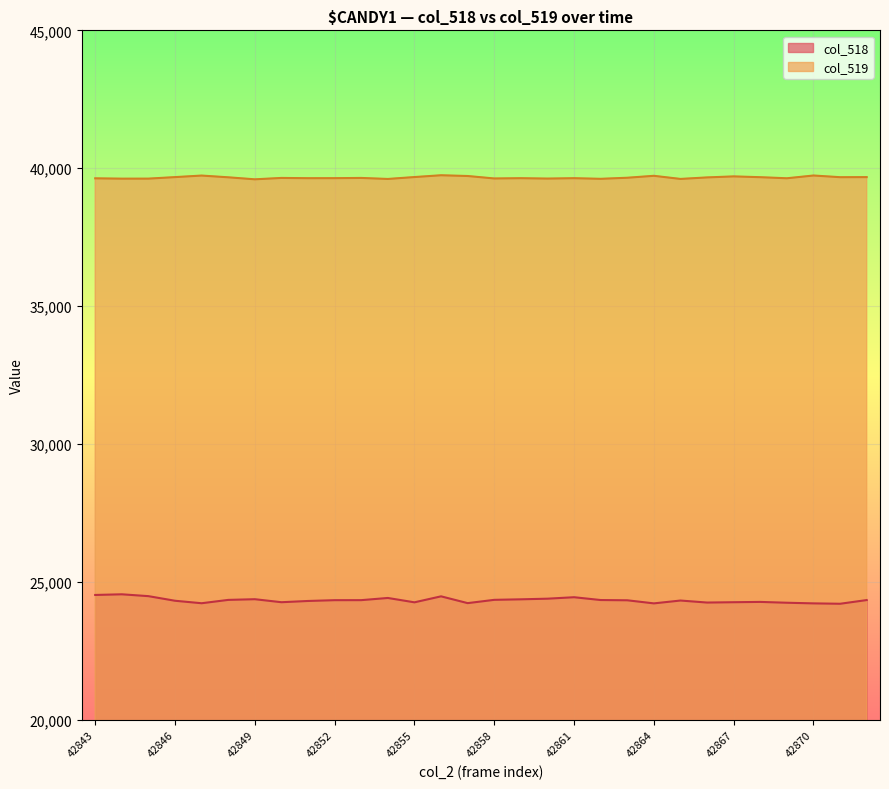

True or false: col_518 and col_519 cross at least once.

False